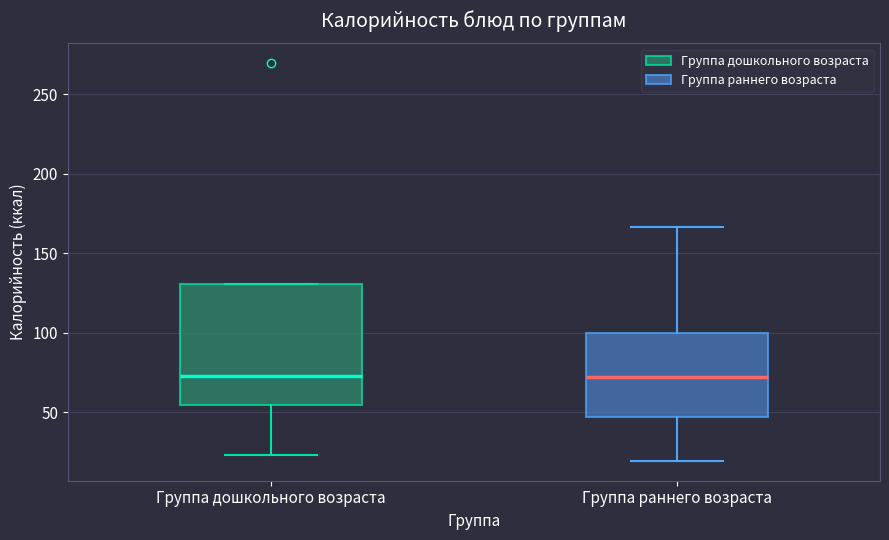

Where does the lower whisker of the box for Группа раннего возраста end on the y-axis? The values are not printed on the chart, so give them approximately, as read against the axis.

20